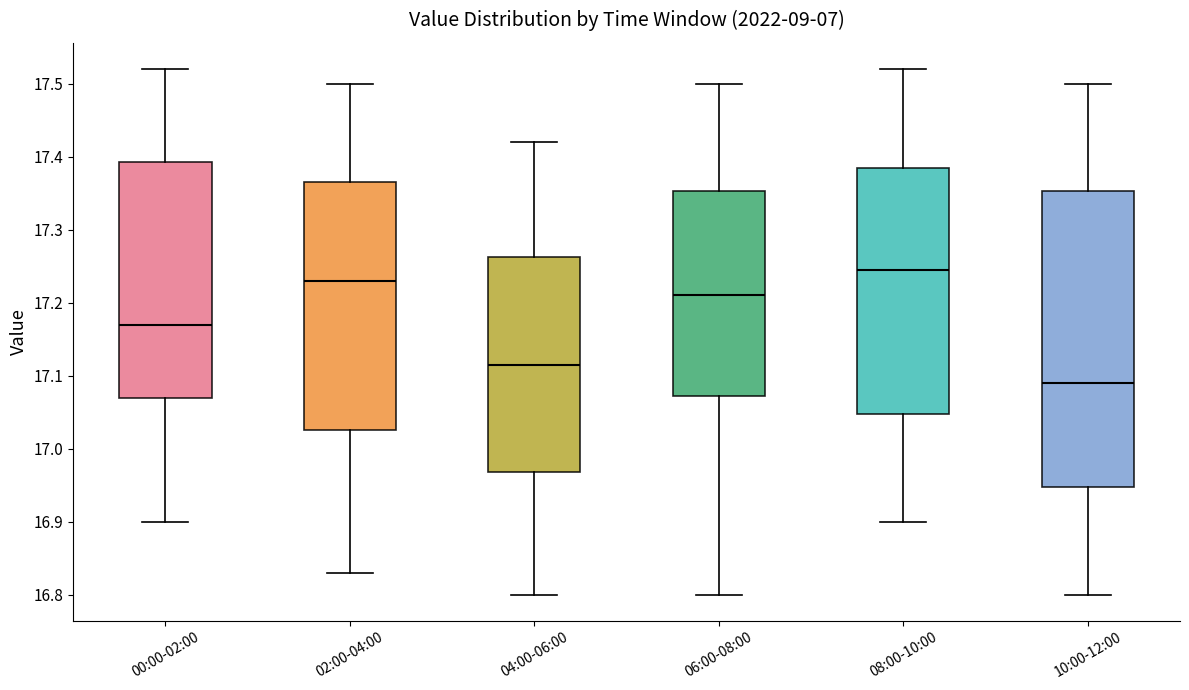

Comparing the boxes themselves (not the whiskers), which one is the tallest?

10:00-12:00